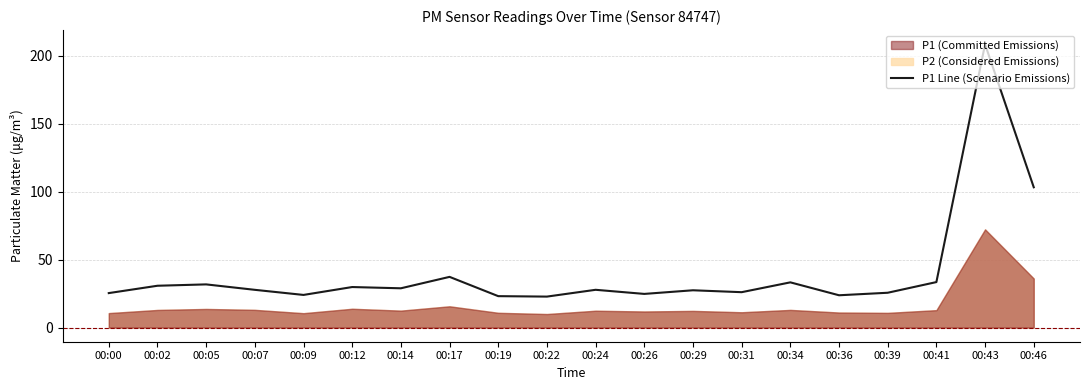

How many data points are less than 27?

8